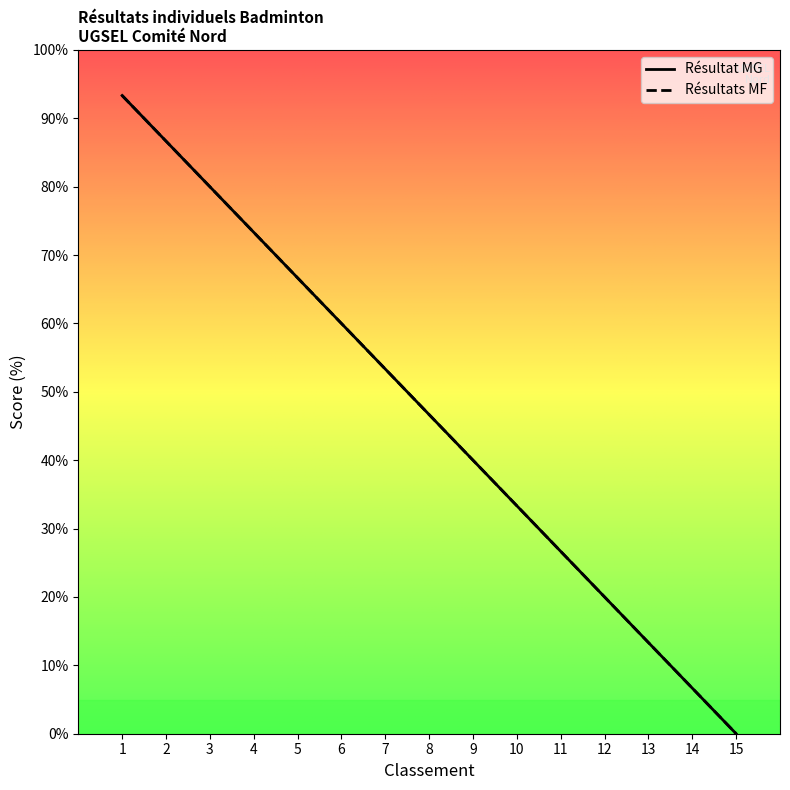

True or false: Résultats MF (rank) has more than 2 points higher than both neighbors.

False